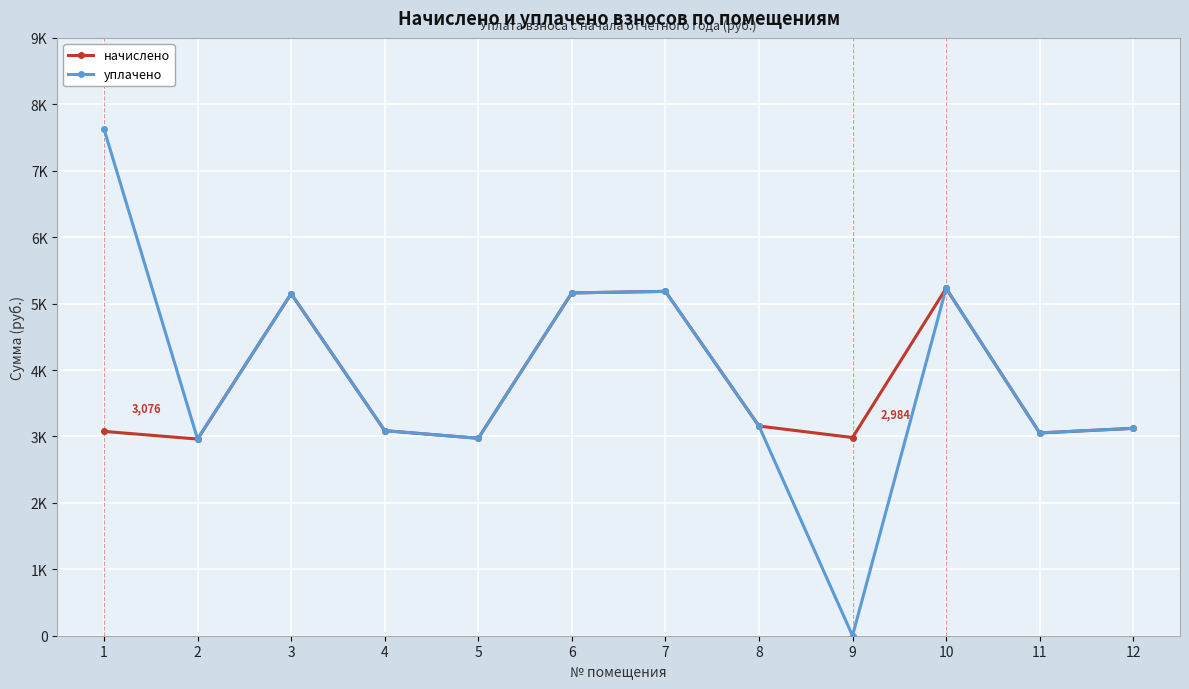

At which category is the sum across all series the highest?

1